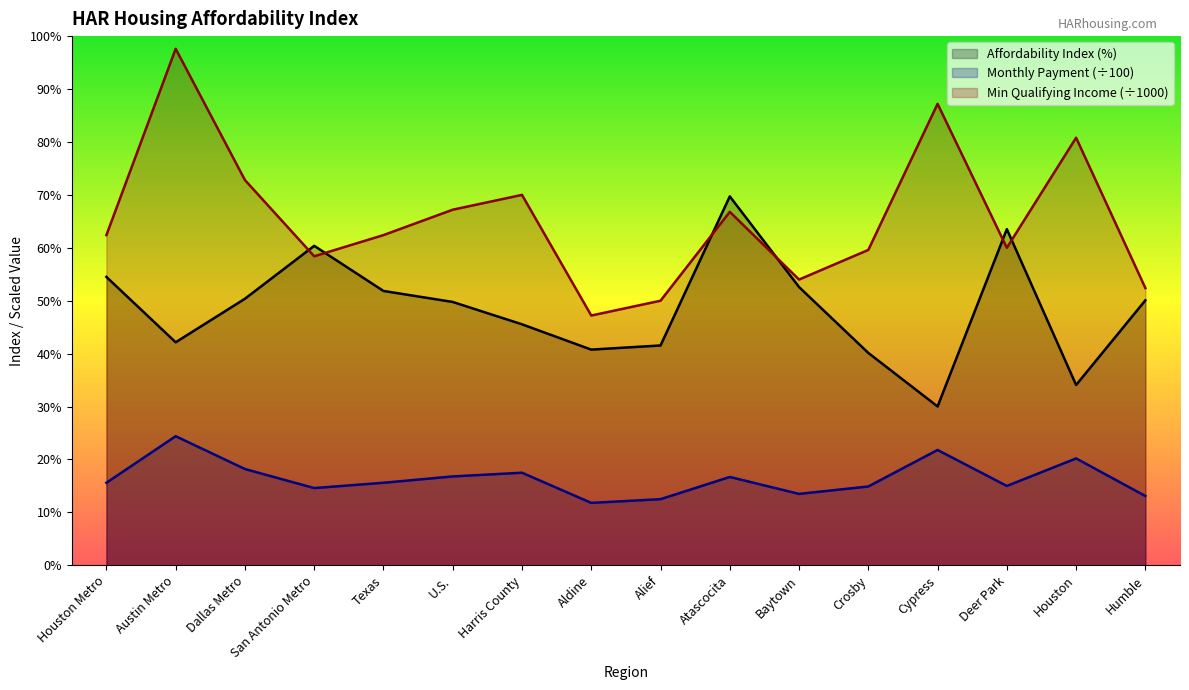

Which has a higher value, Houston Metro or Dallas Metro?

Houston Metro